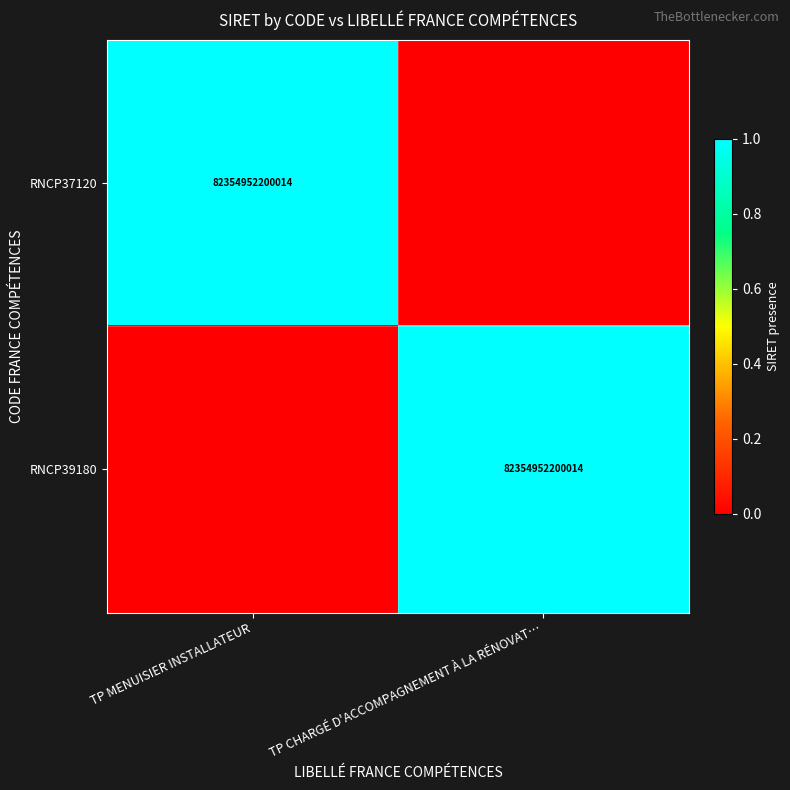

The value of RNCP37120 at TP MENUISIER INSTALLATEUR is 126008024053010. True or false?

False